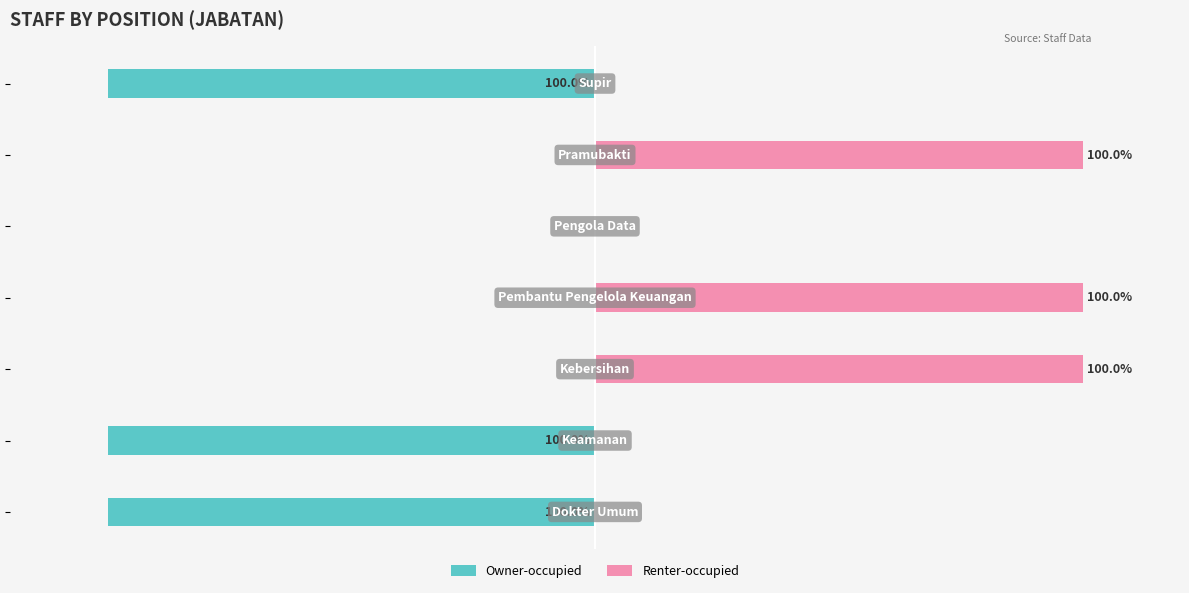

What are all the series names shown in the legend?

Owner-occupied, Renter-occupied